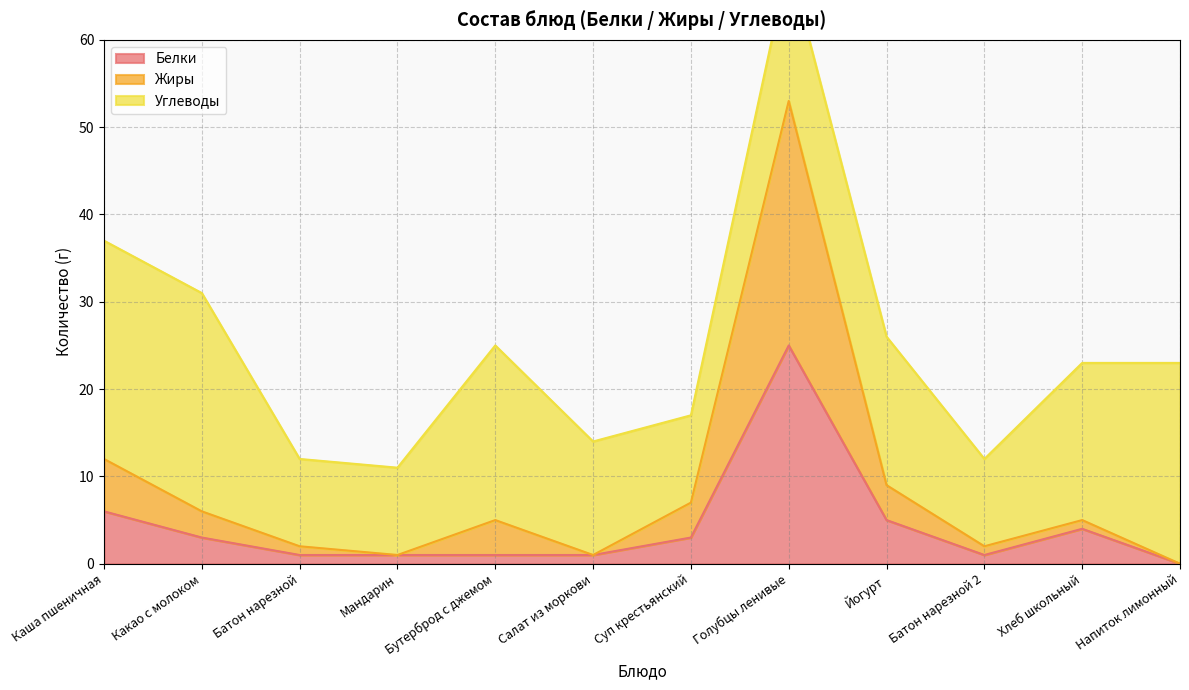

At which category is the sum across all series the highest?

Голубцы ленивые